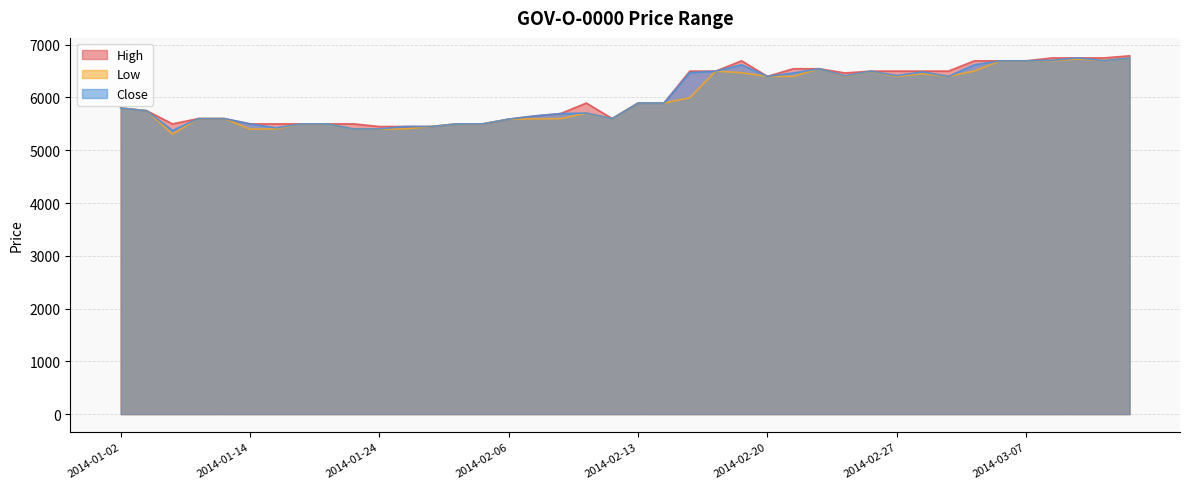

At which category is the sum across all series the highest?

2014-03-14